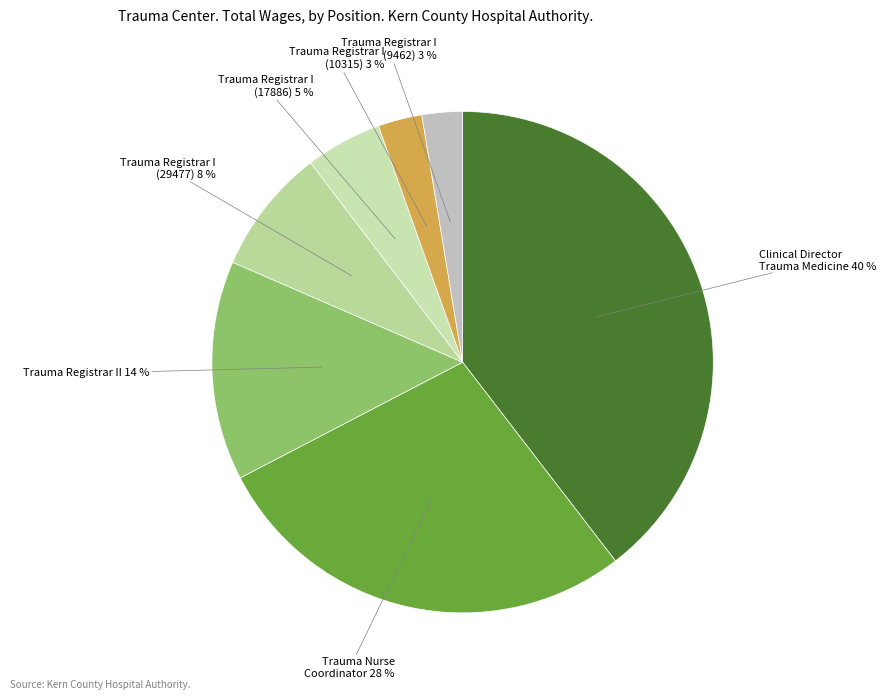

Combined, do Trauma Nurse Coordinator and Trauma Registrar I (10315) account for over 50%?

No